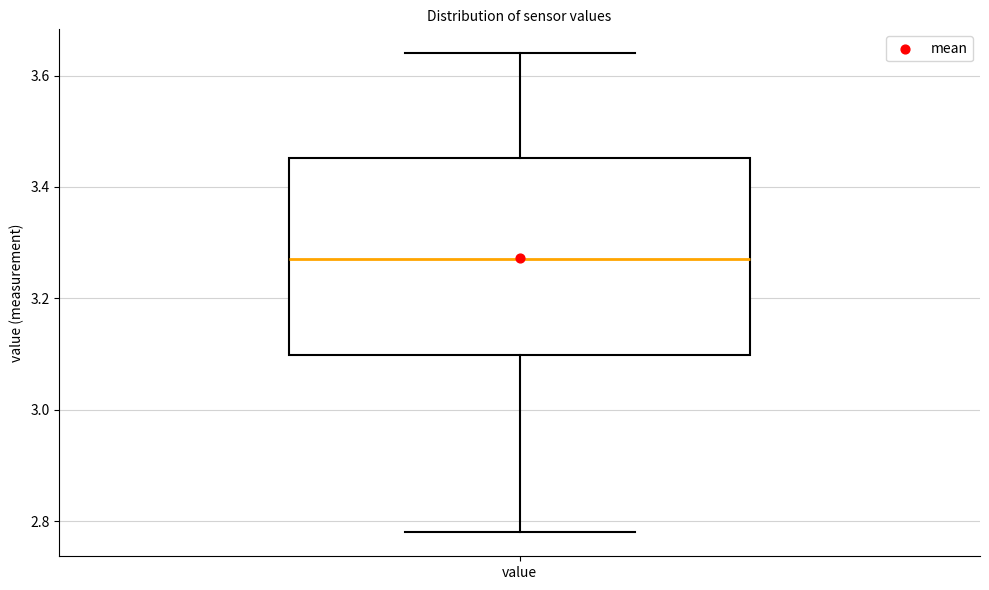

Read this box plot against the y-axis: the position of the median line, the range covered by the box, and the ends of both whiskers. The values are not printed on the chart, so give them approximately, as read against the axis.

median 3.28, box 3.10 to 3.46, whiskers 2.78 to 3.64